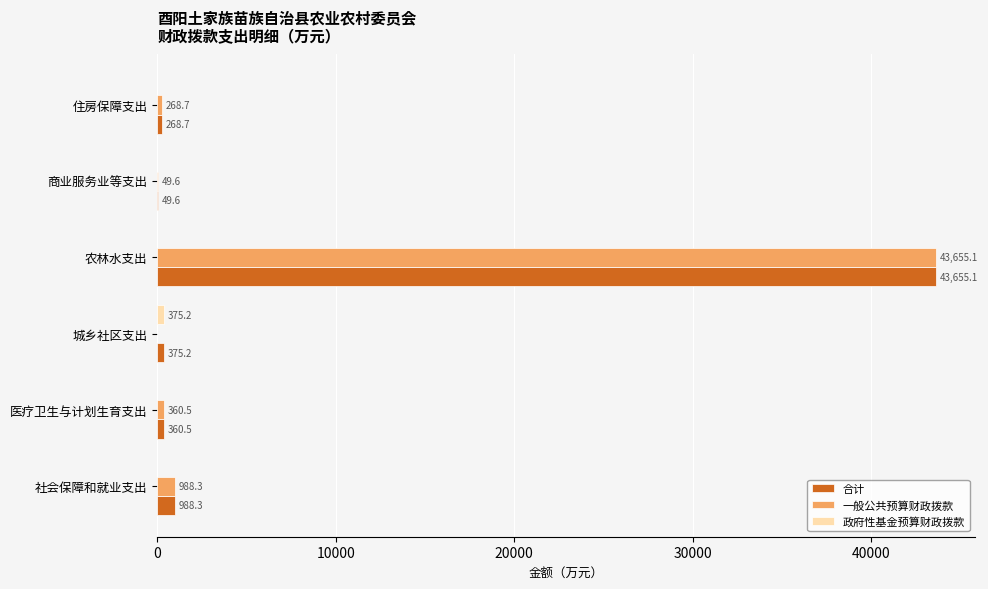

What is the sum of all 合计 values?

45697.4